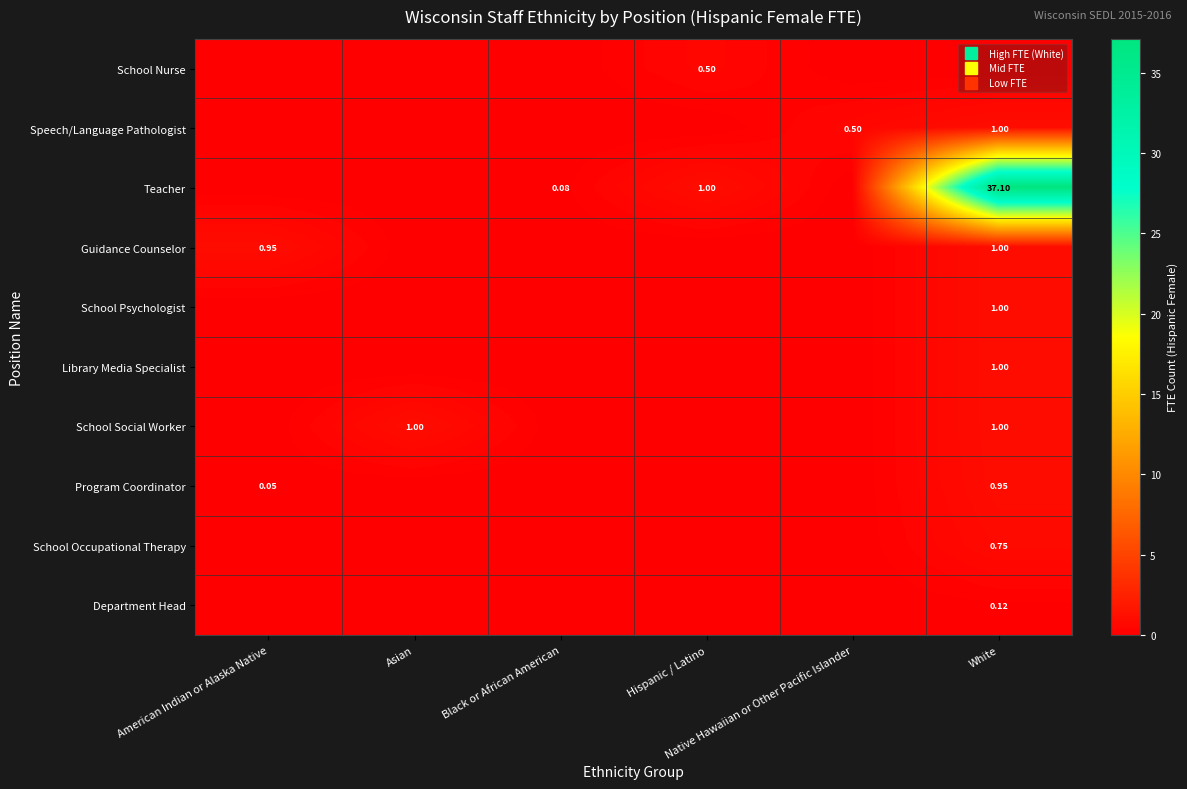

Which category has the highest value in the School Nurse series?

Hispanic / Latino